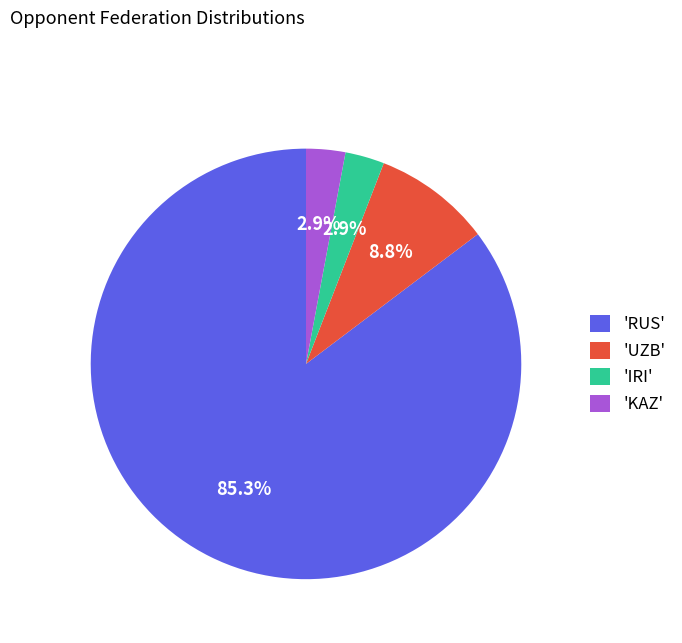

Which category accounts for the majority?

'RUS'